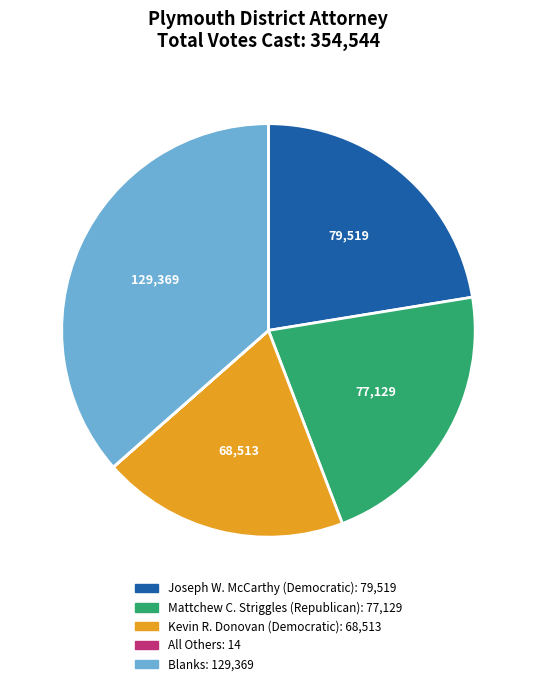

Which category has the biggest portion of the pie?

Blanks